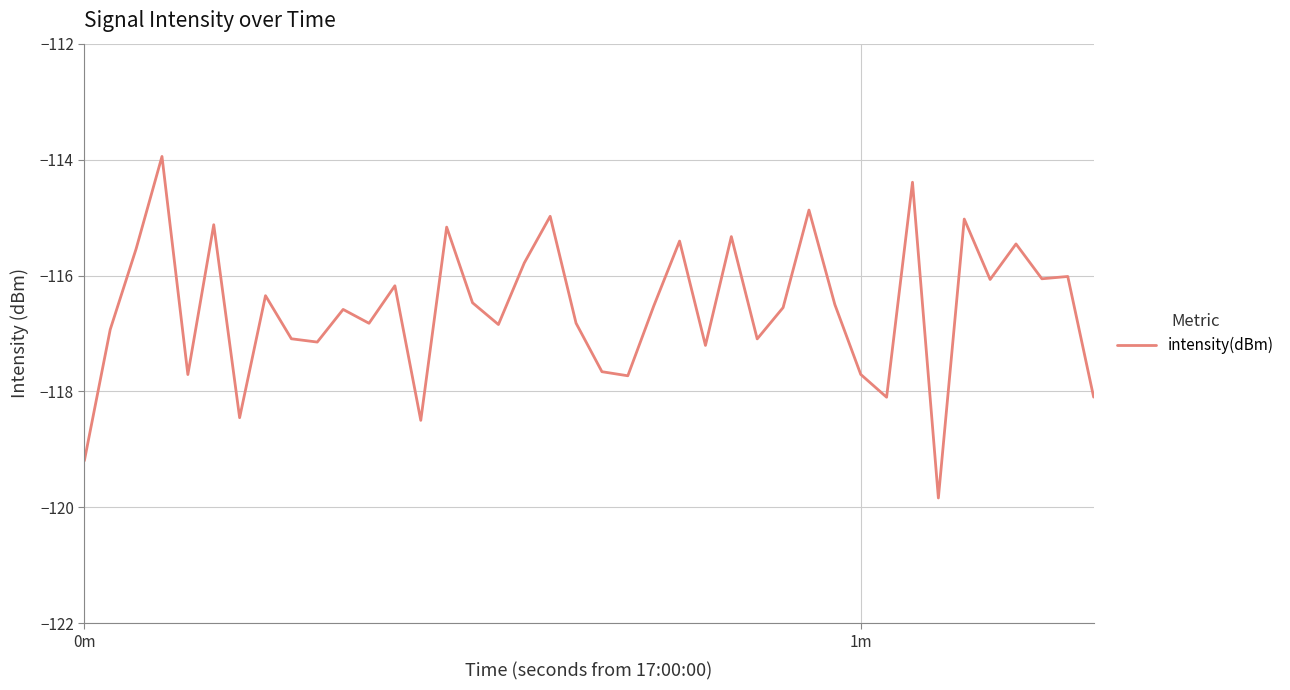

What is the difference between the maximum and minimum values?

5.9